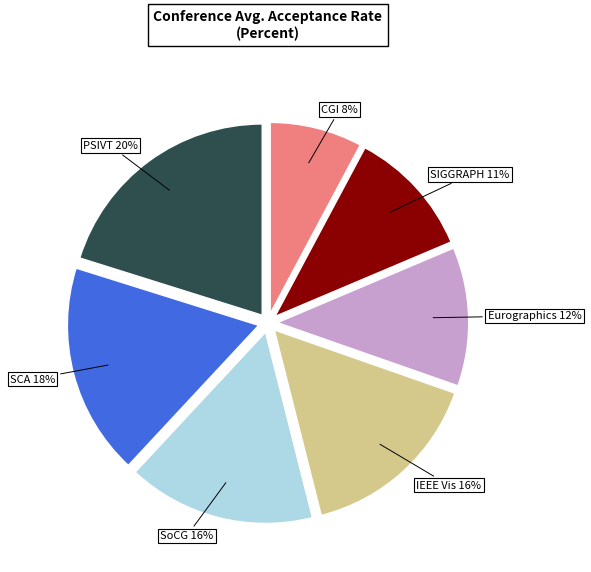

To the nearest percent, what percentage of the pie is SCA?

18%